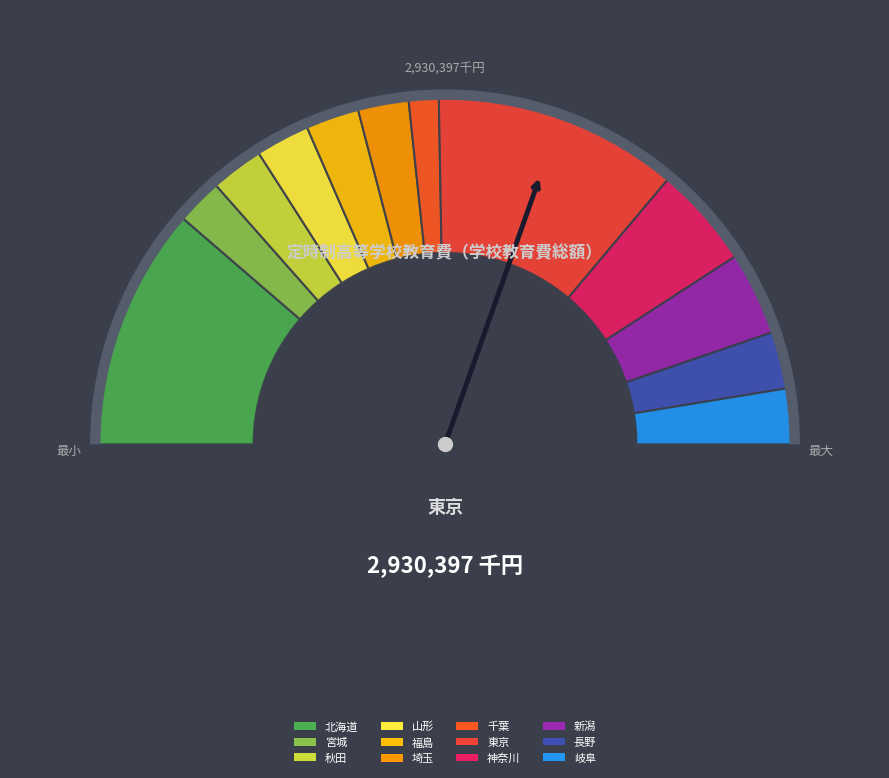

What is the ratio of the value at 山形 to the value at 宮城?

1.2